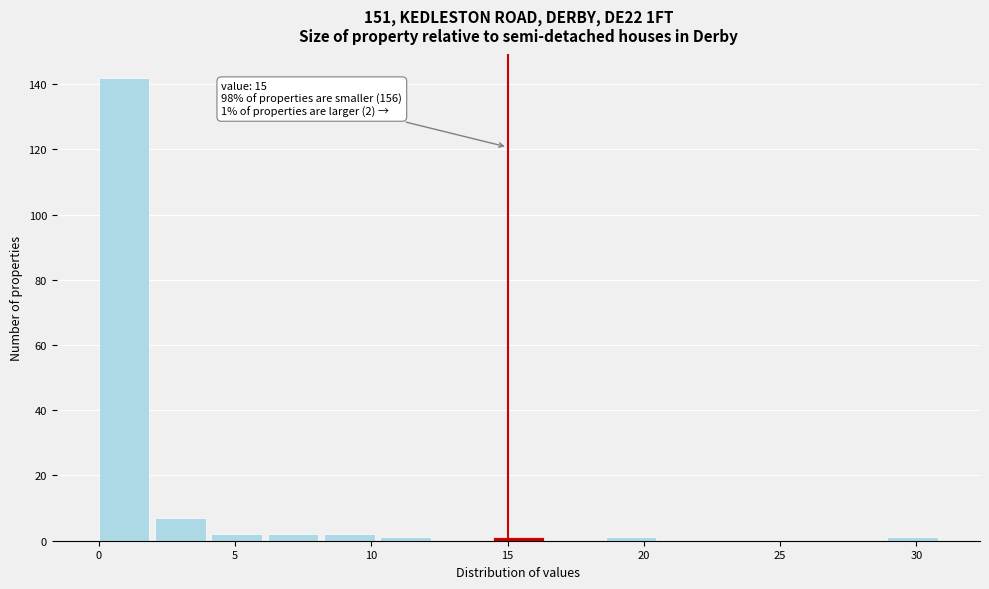

Which range on the x-axis has the tallest bar?

0.0 to 2.0